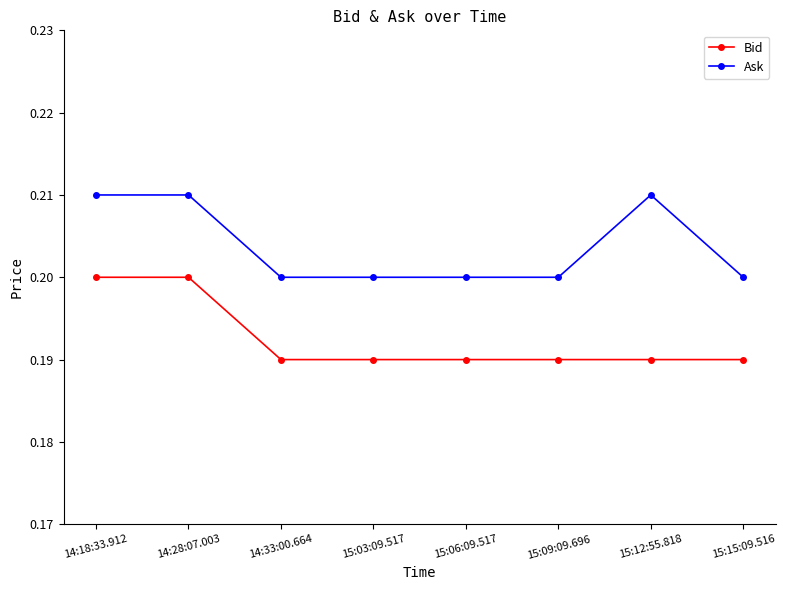

The Bid series shows 0.2 at 15:03:09.517. True or false?

True